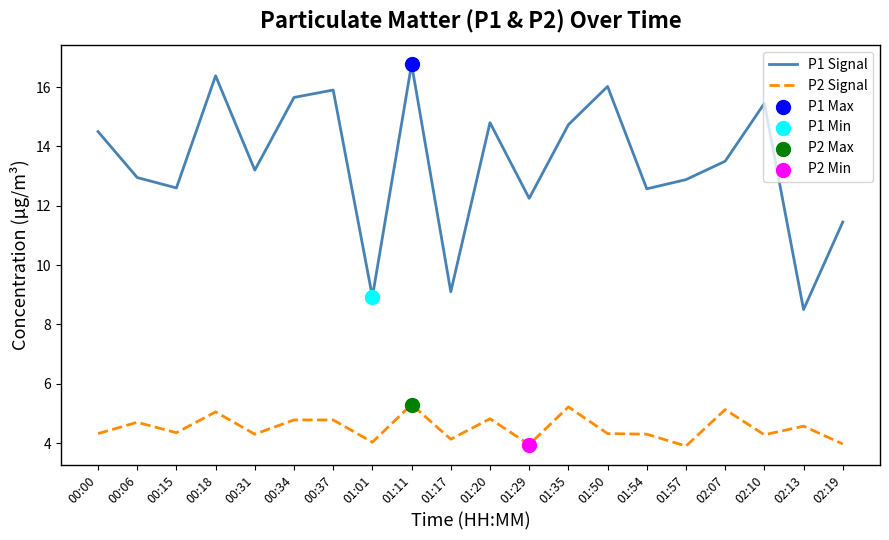

Which series has the largest total across all categories?

P1 Signal